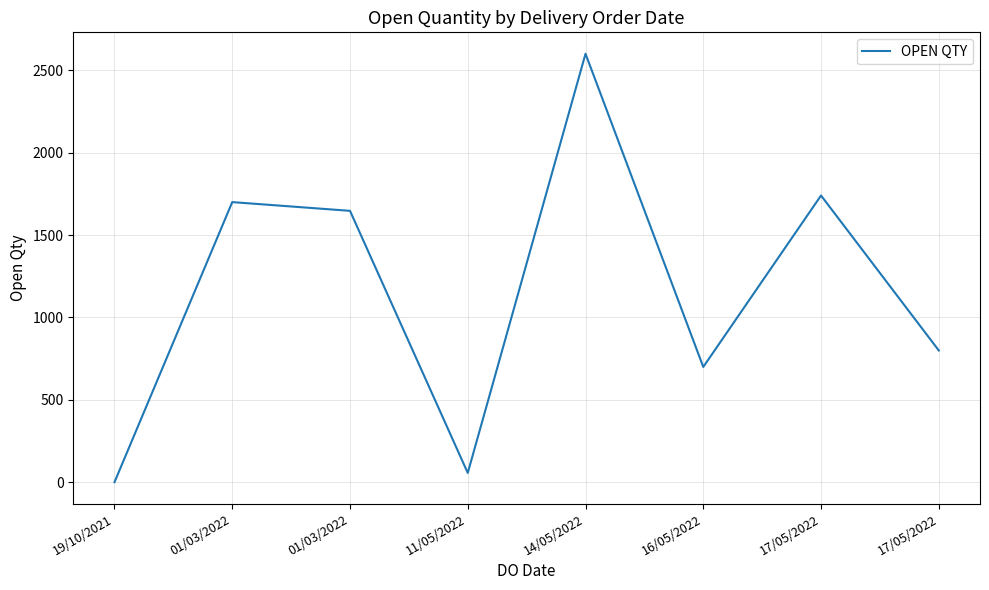

How many series are shown in this chart?

1